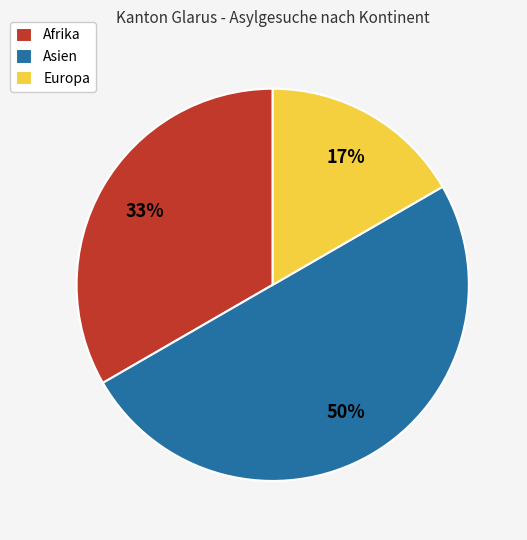

How many slices are in this pie chart?

3